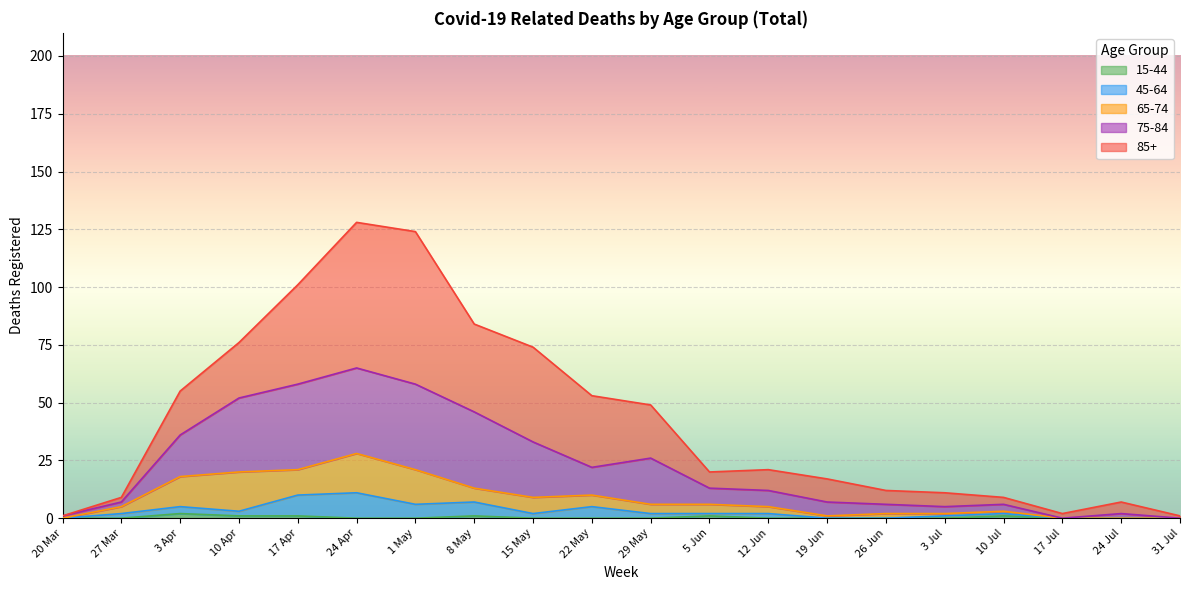

How many values in the 45-64 series exceed 2?

7